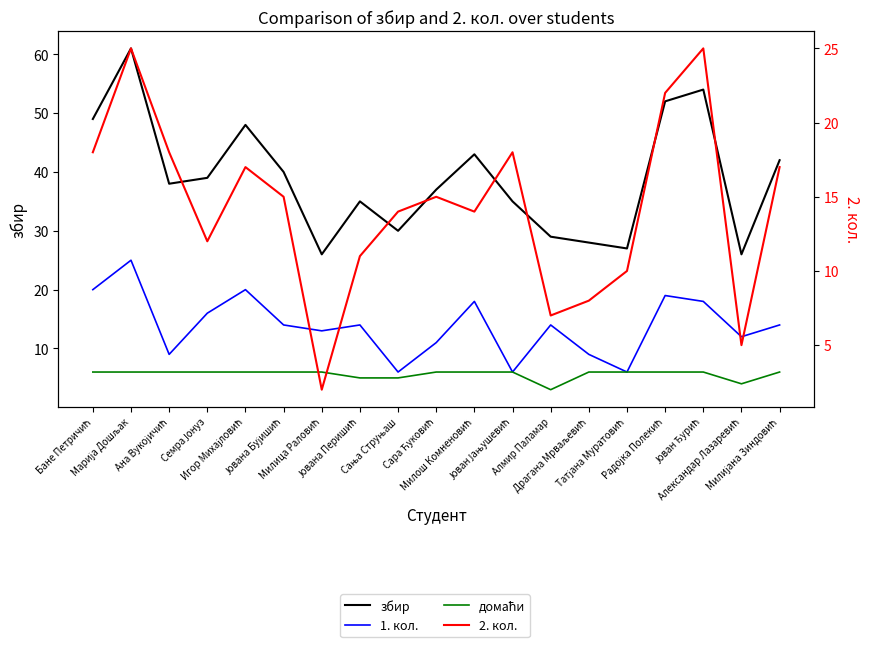

What position from the left is Милош Комненовић?

11